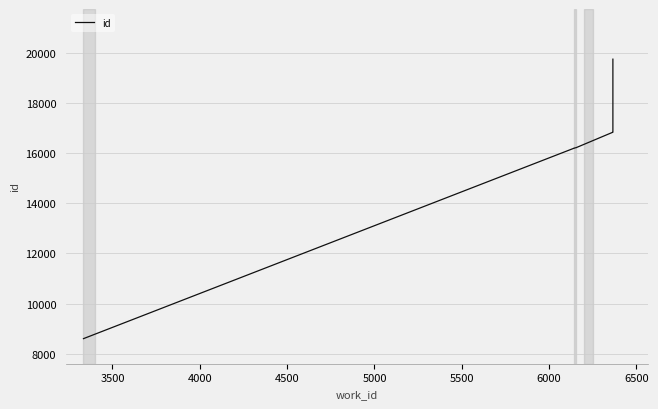

What is the difference between the maximum and second lowest values?

3545